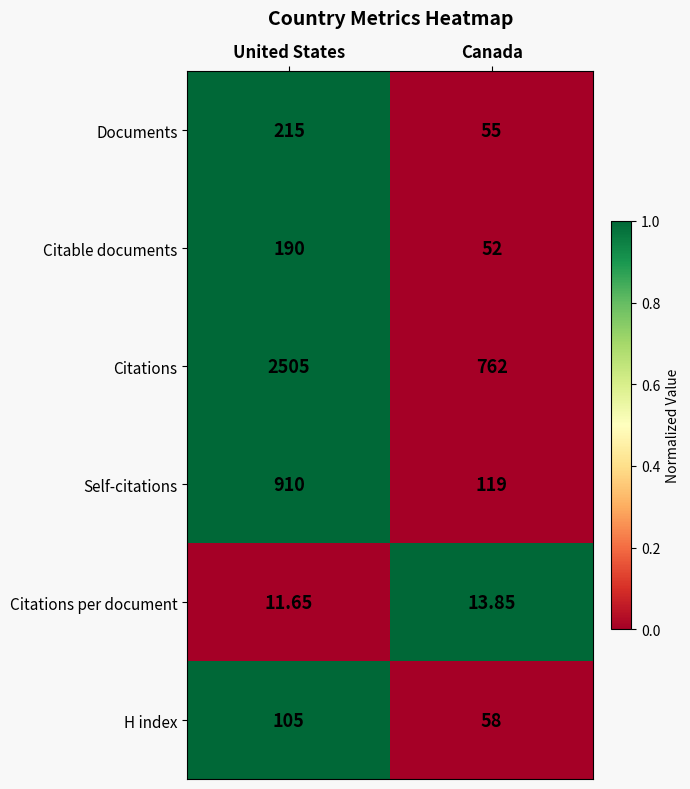

Which series has the largest total across all categories?

Citations